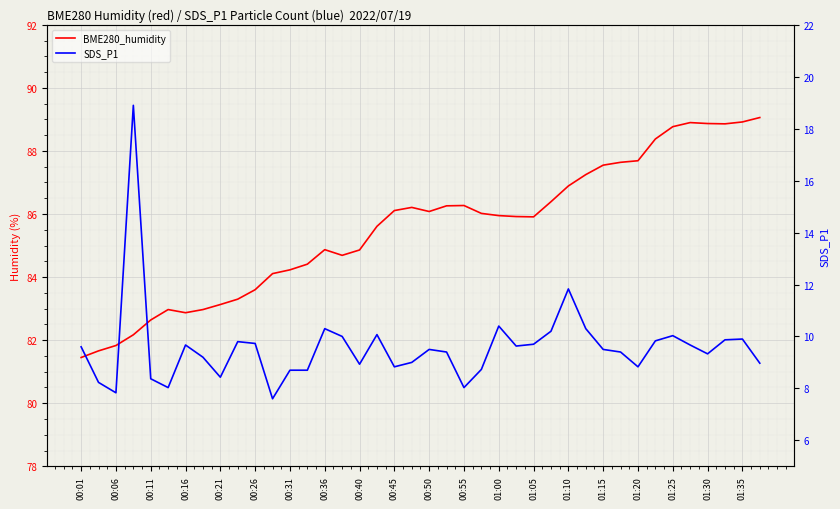

What is the difference between the maximum and minimum values in the BME280_humidity series?

7.6